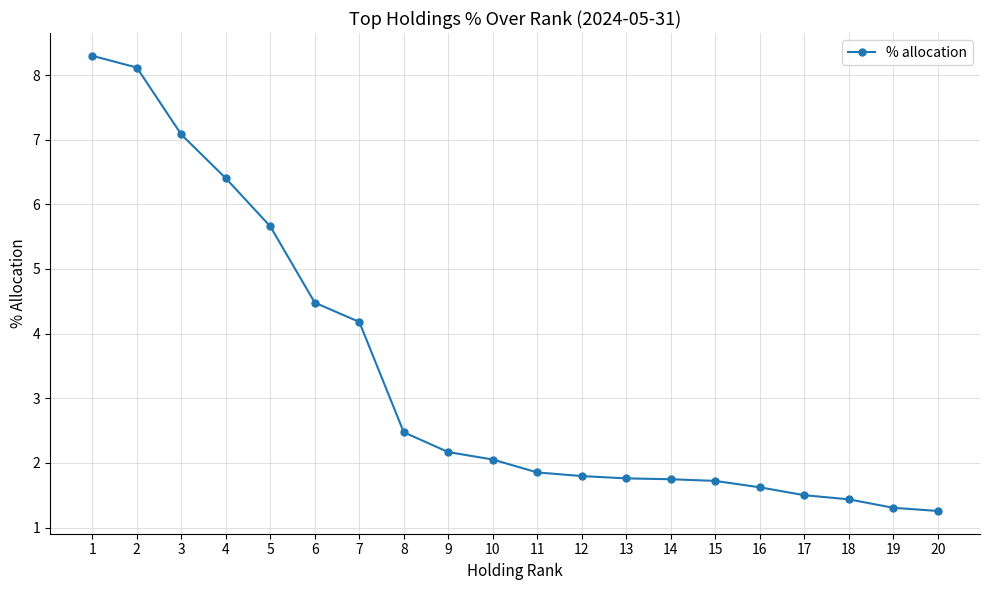

Where is the data nearest to the value 4?

7